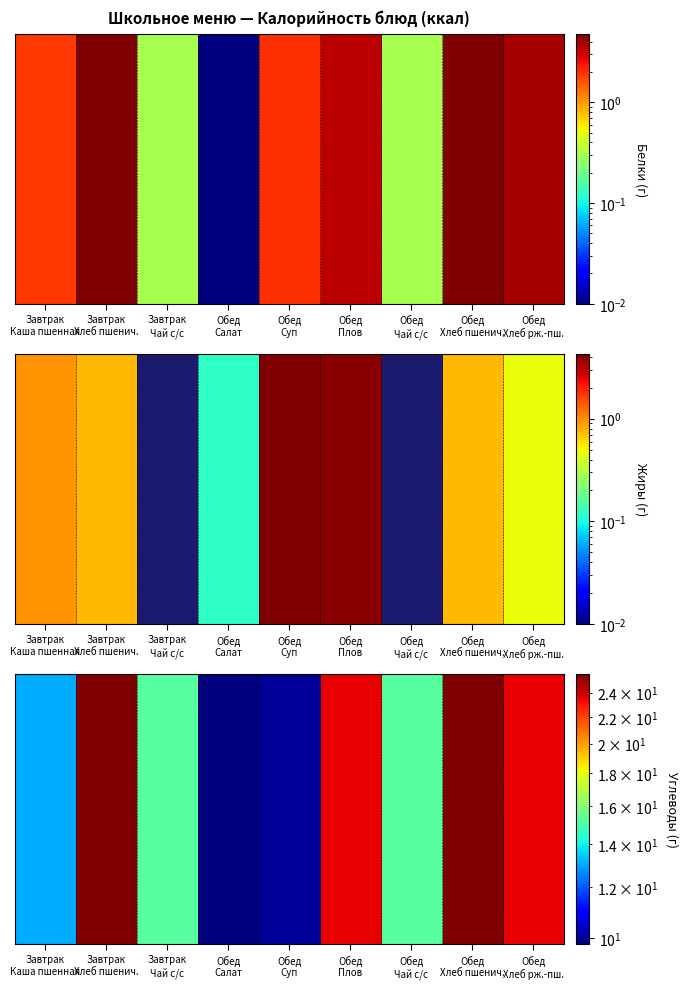

What is the average value?

17.9